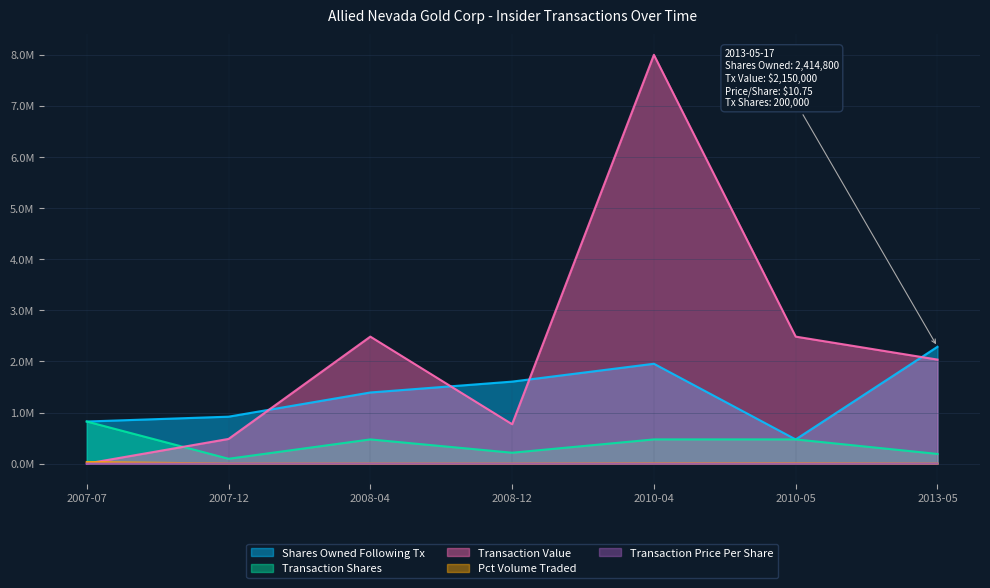

What value does the Transaction Shares series have at 2008-04?

473372.8